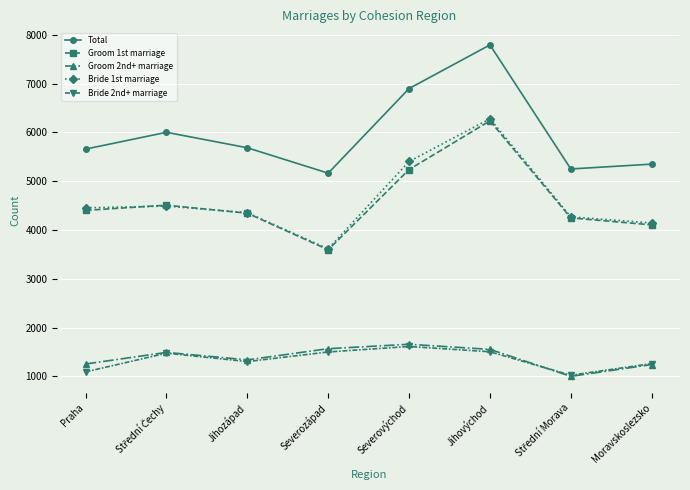

What are all the series names shown in the legend?

Total, Groom 1st marriage, Groom 2nd+ marriage, Bride 1st marriage, Bride 2nd+ marriage